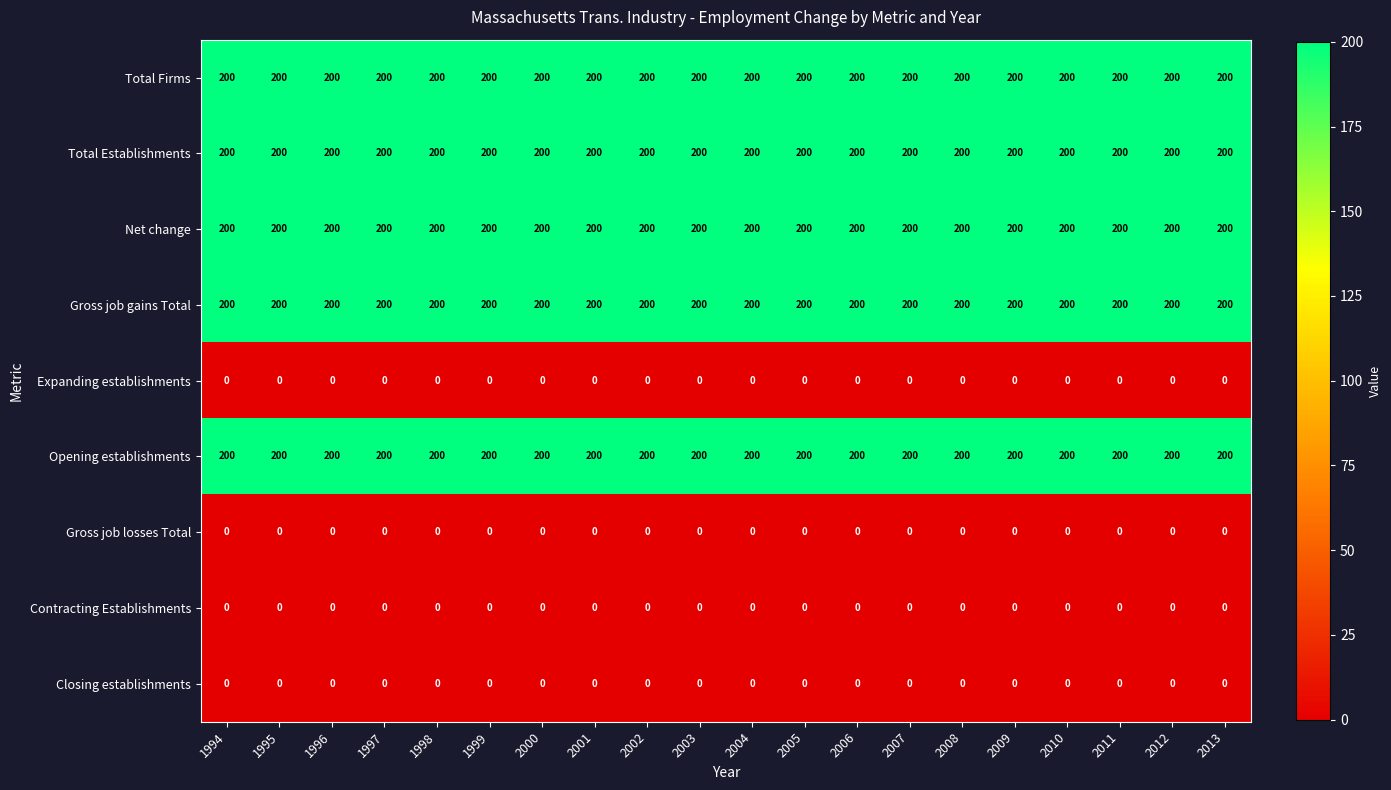

What is the spread (max minus min) of values at 2008?

200